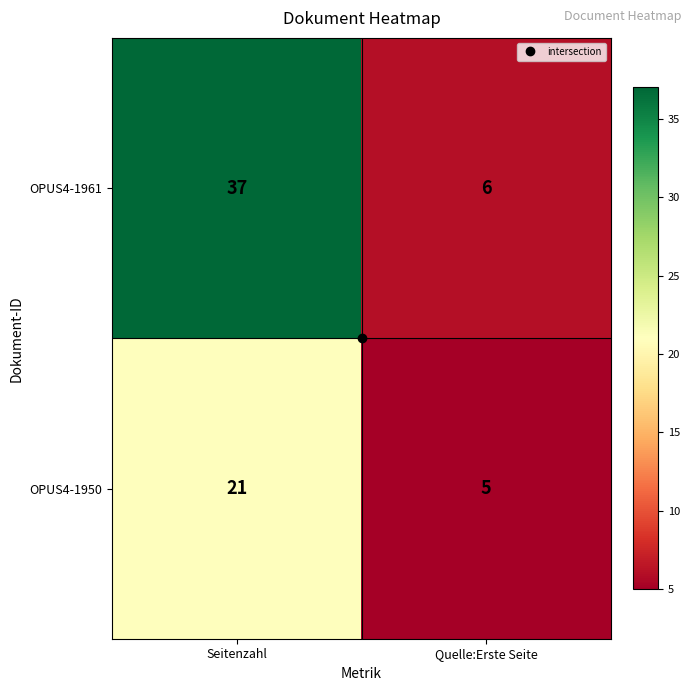

Read the OPUS4-1950 value at Quelle:Erste Seite, to the nearest 5.

5